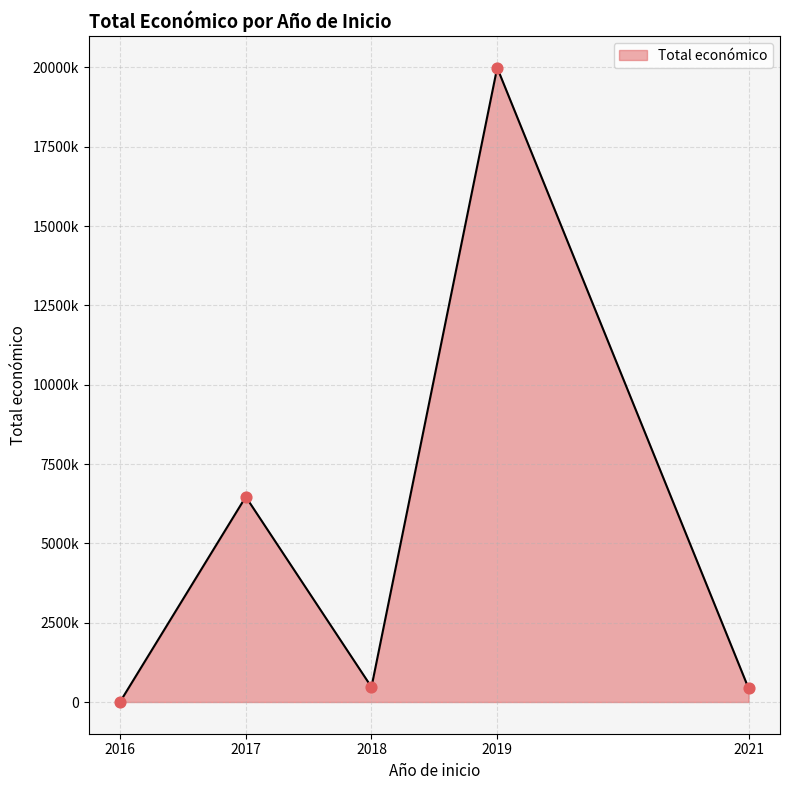

Which has a higher value, 2016 or 2017?

2017